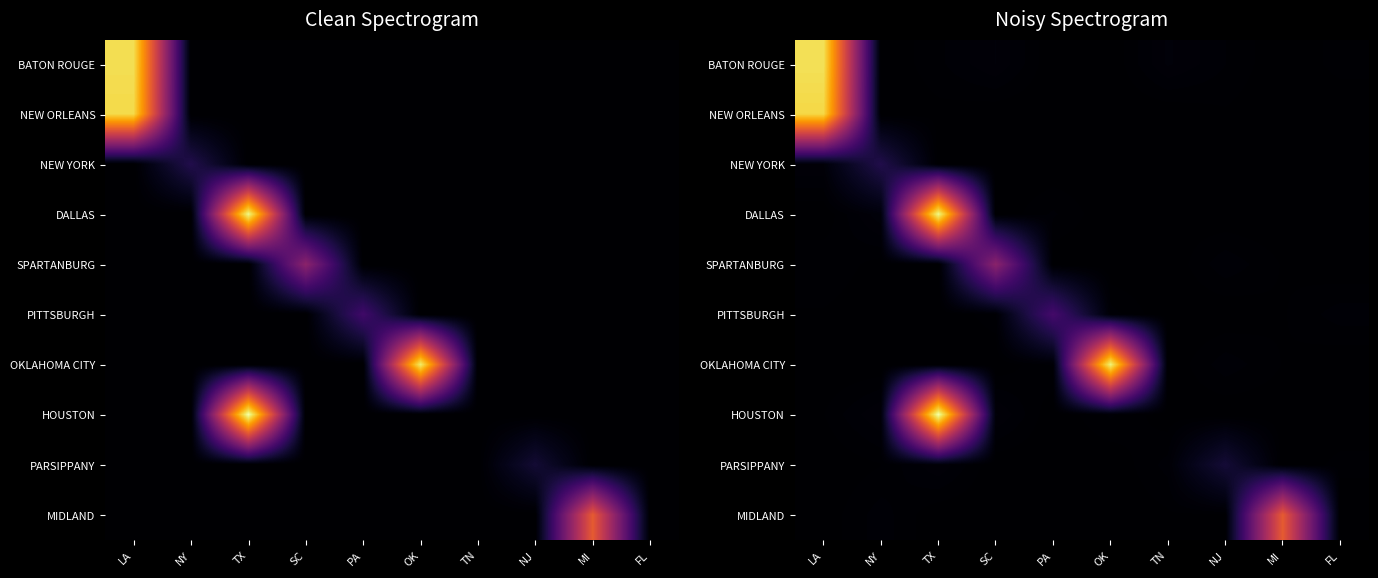

The PARSIPPANY series shows -2556.7 at SC. True or false?

False